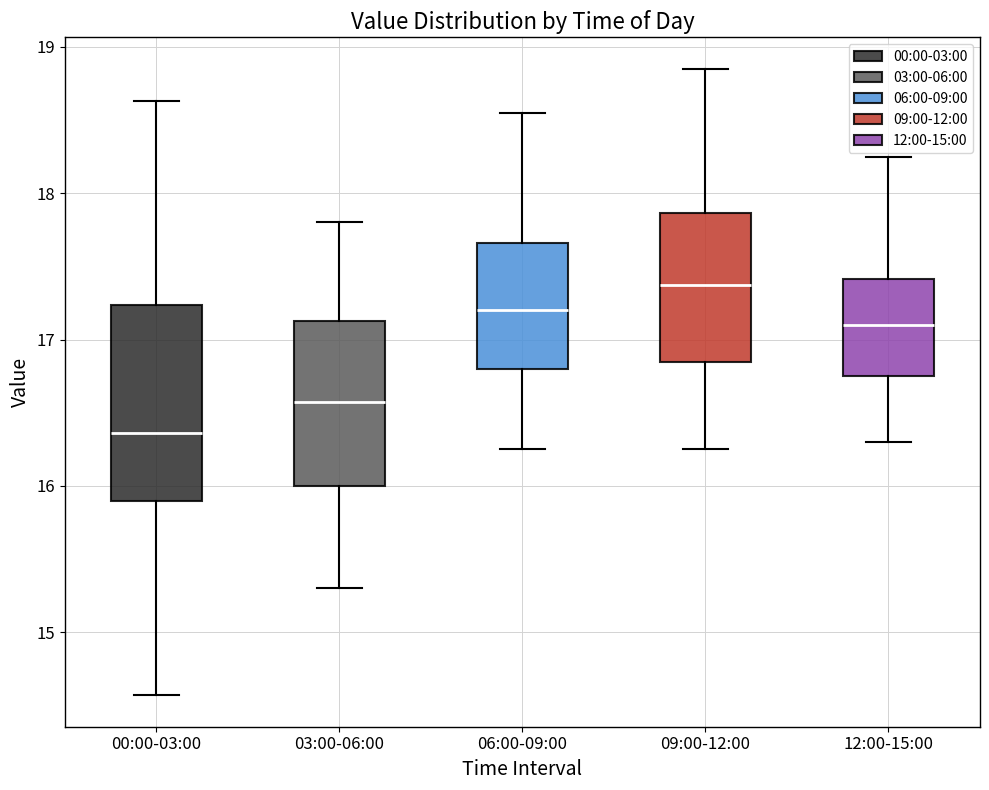

Reading left to right, transcribe this box plot: for each box, give where its median line is, the range the box spans, and where its two whiskers end, as read against the y-axis. The values are not printed on the chart, so give them approximately, as read against the axis.

00:00-03:00: median 16.4, box 15.9 to 17.2, whiskers 14.6 to 18.6
03:00-06:00: median 16.6, box 16.0 to 17.1, whiskers 15.3 to 17.8
06:00-09:00: median 17.2, box 16.8 to 17.7, whiskers 16.3 to 18.6
09:00-12:00: median 17.4, box 16.9 to 17.9, whiskers 16.3 to 18.9
12:00-15:00: median 17.1, box 16.8 to 17.4, whiskers 16.3 to 18.3